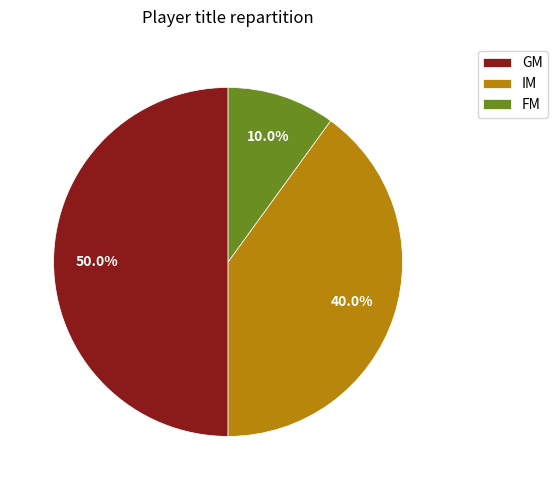

Does IM represent more than half of the total?

No